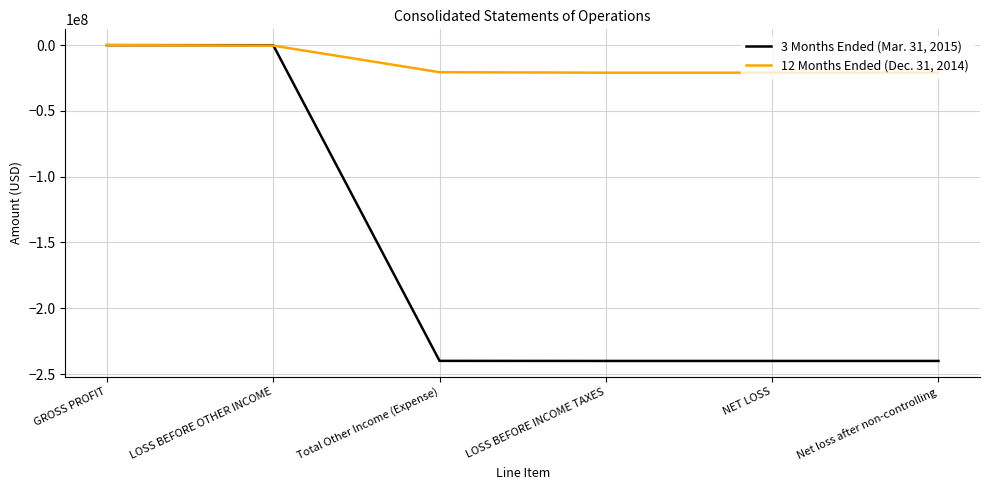

What is the difference between the maximum and minimum values in the 12 Months Ended (Dec. 31, 2014) series?

20916885